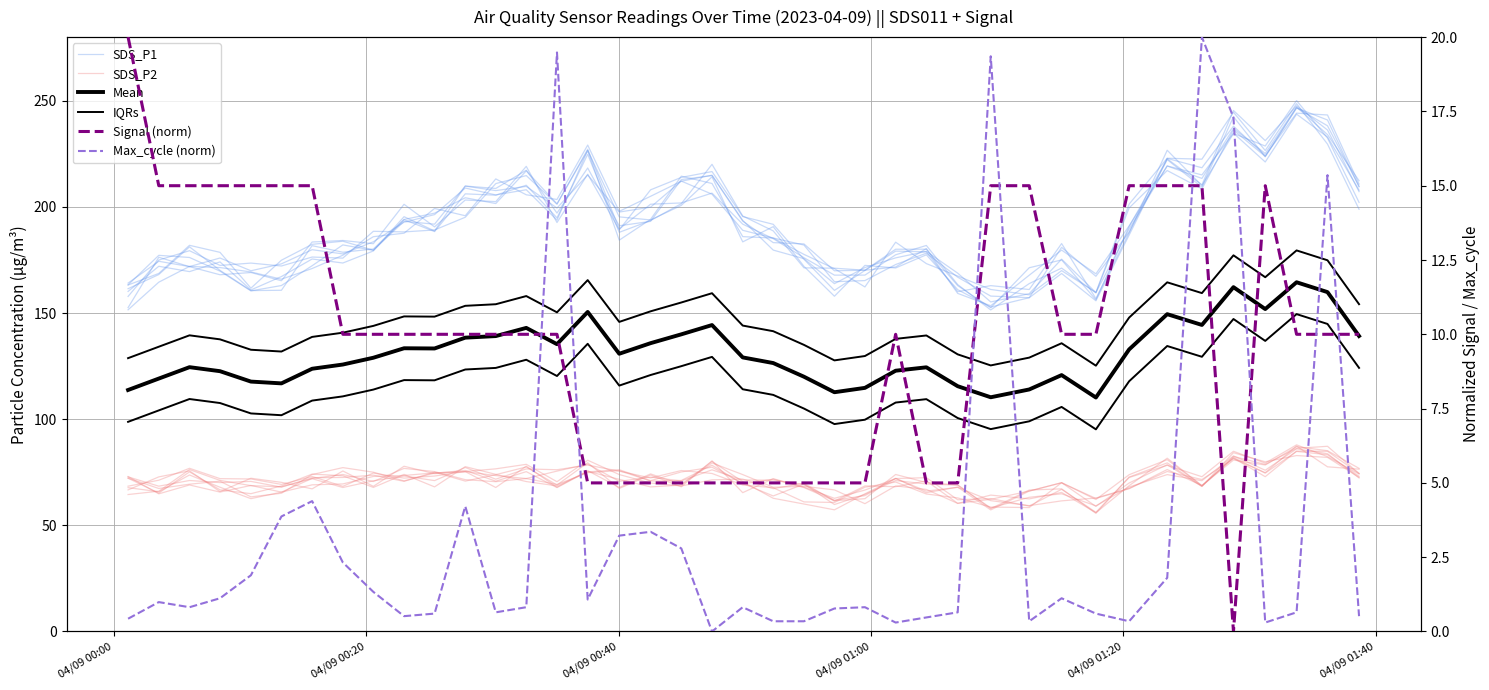

How many lines are shown in the chart?

6